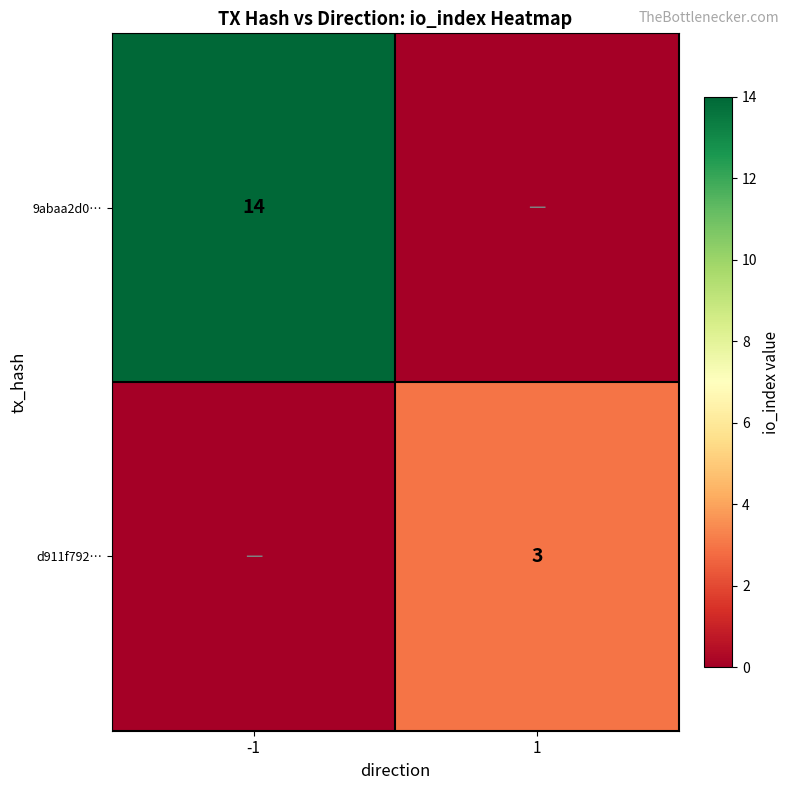

The value of d911f792… at 1 is 3. True or false?

True